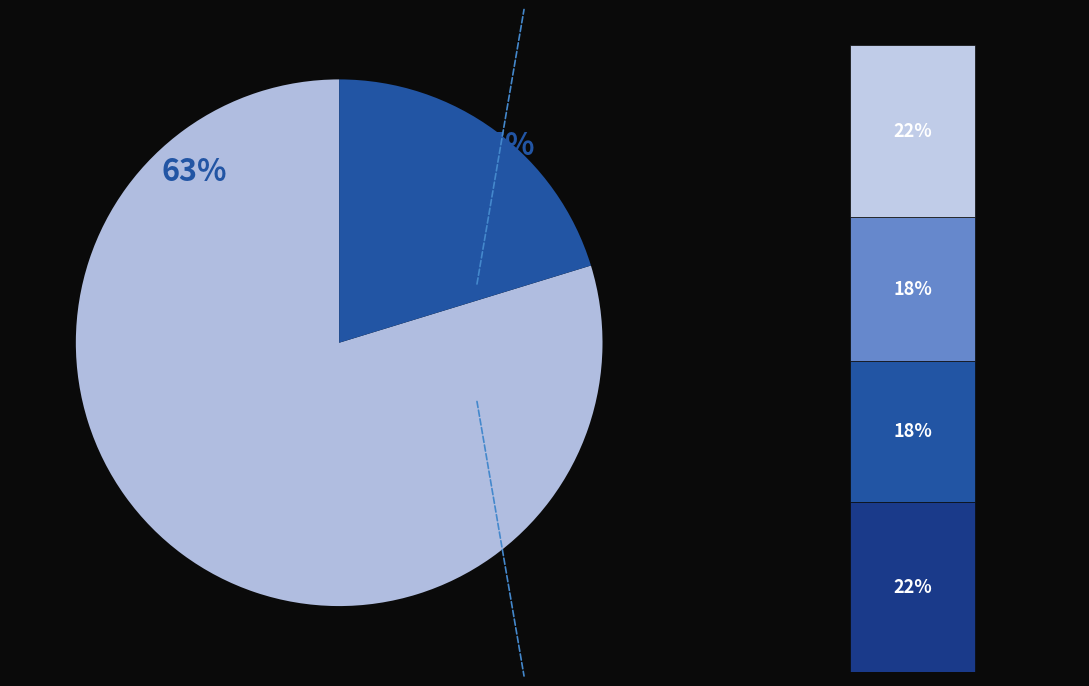

To the nearest percent, what percentage of the pie is OK?

18%